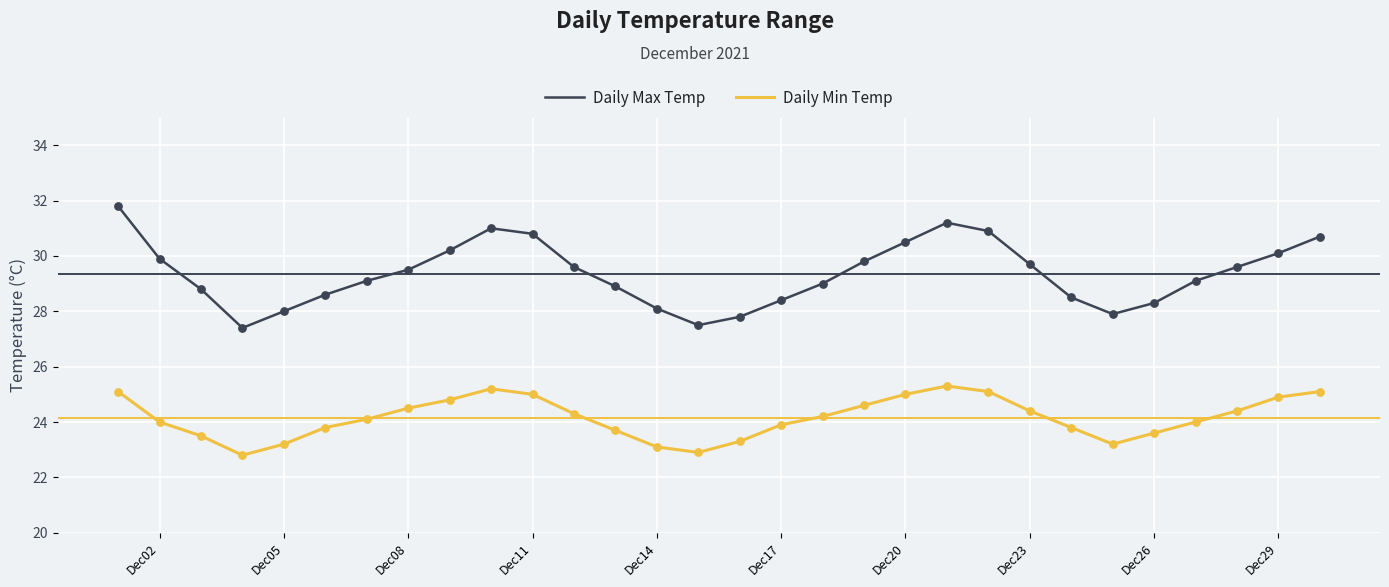

Which series has the largest total across all categories?

Daily Max Temp